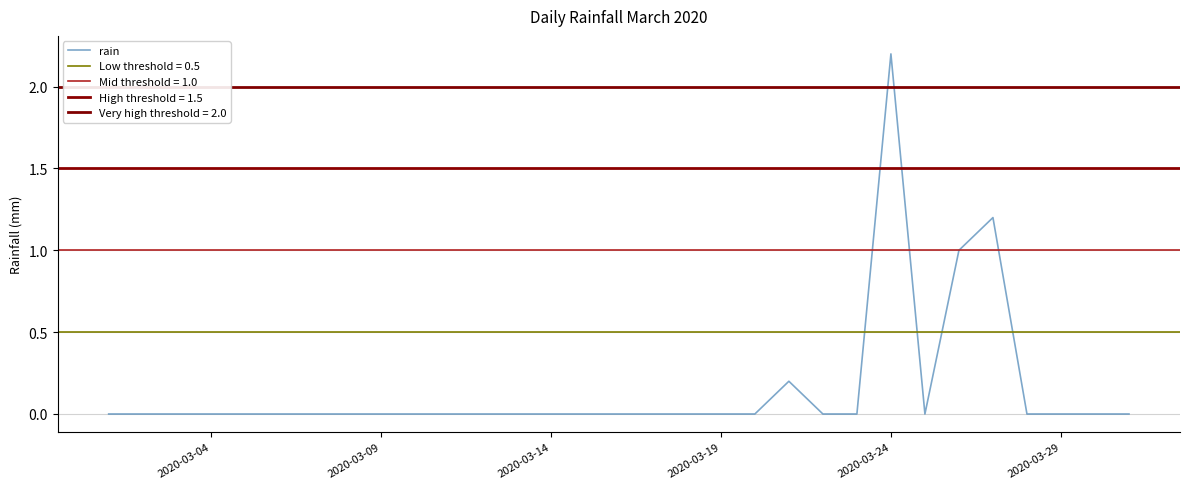

Which category has the highest value in the rain series?

2020-03-24